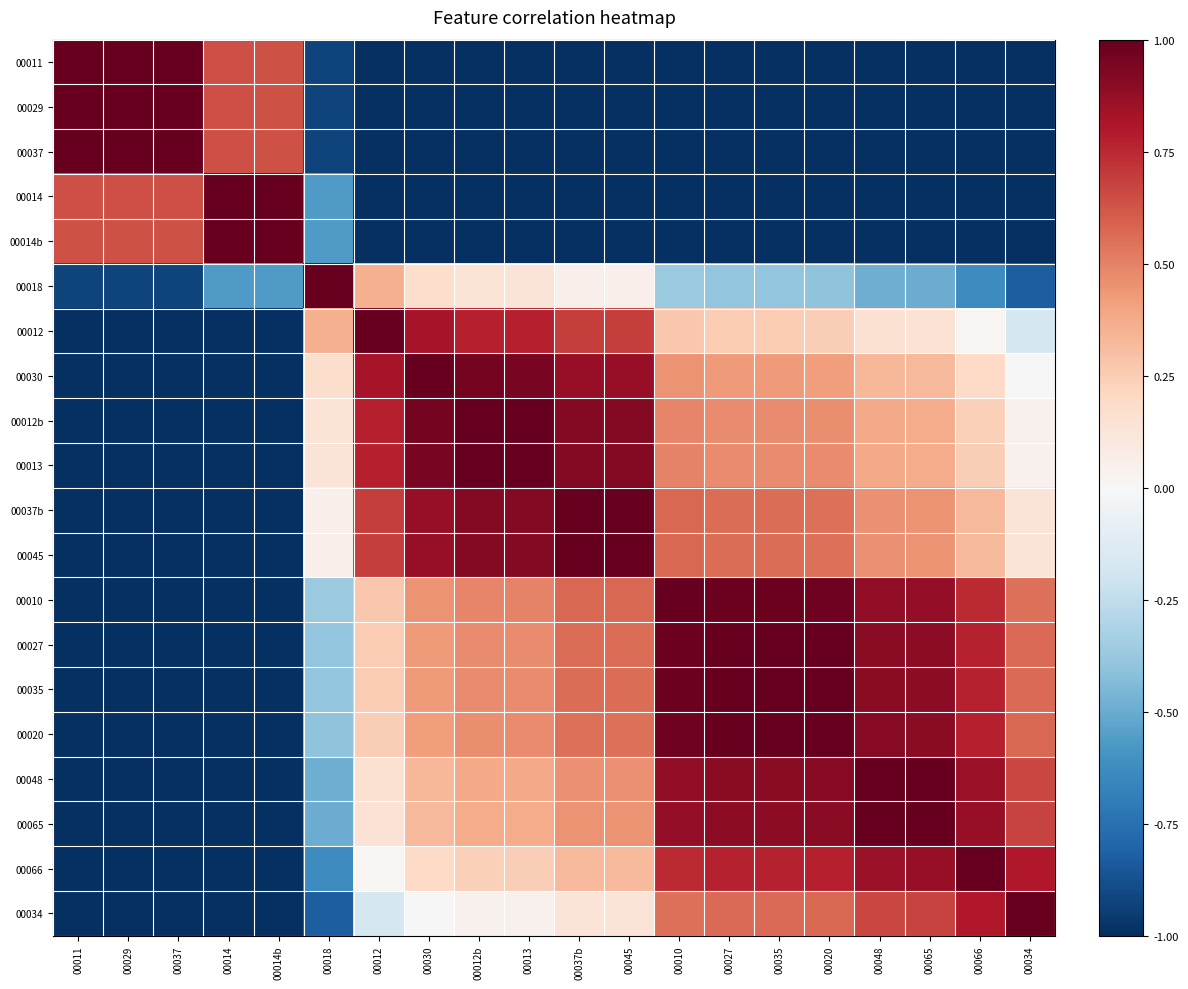

At which category does the chart reach its minimum across all series?

00012